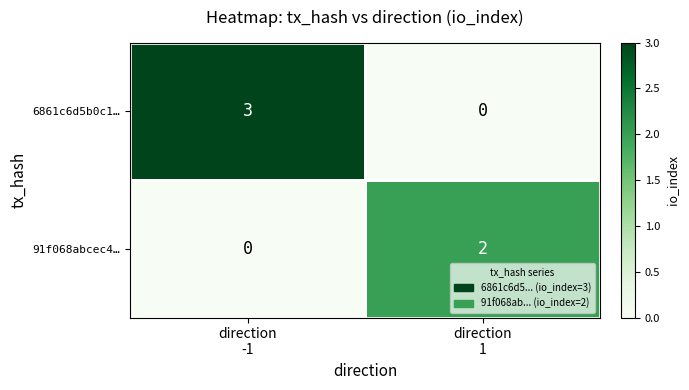

Which series has the widest spread of values?

6861c6d5b0c1…